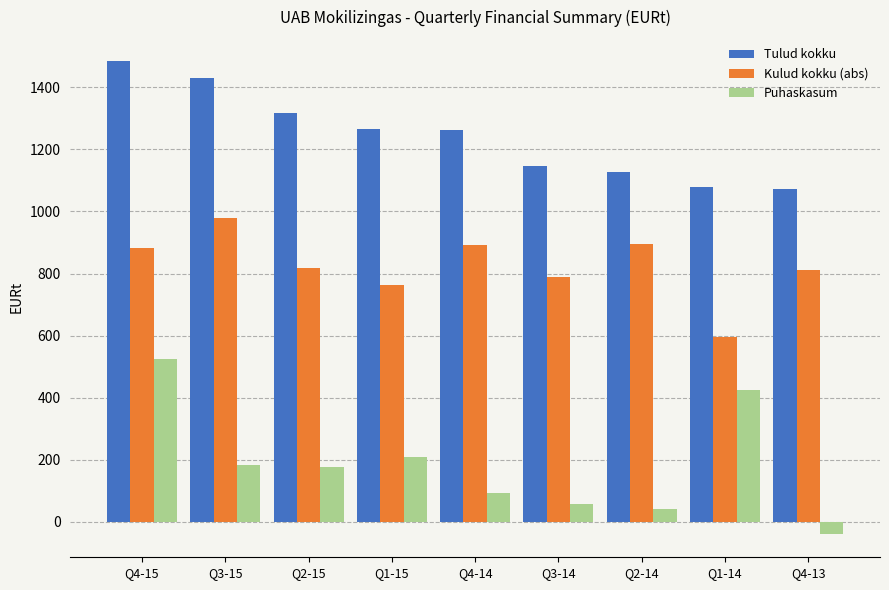

What is the difference between the maximum and minimum values in the Puhaskasum series?

563.0